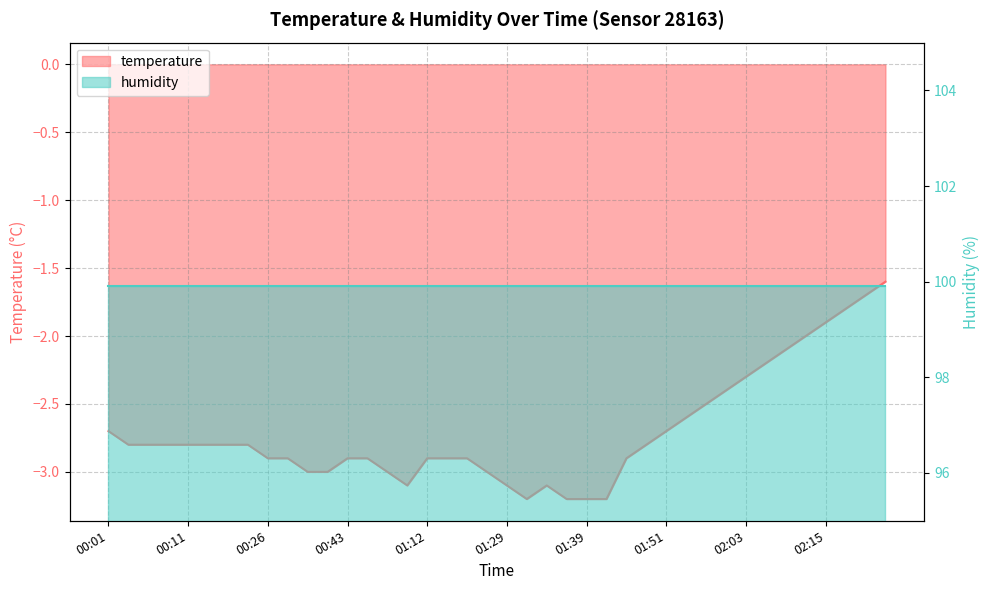

Does the chart have visible grid lines?

Yes